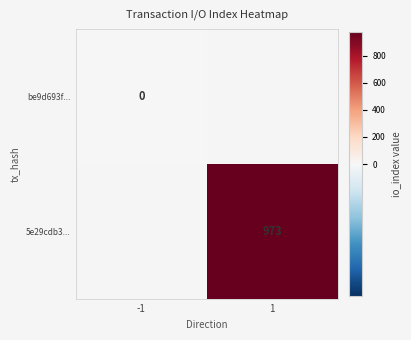

Is it true that 5e29cdb3... equals 1268 at 1?

False